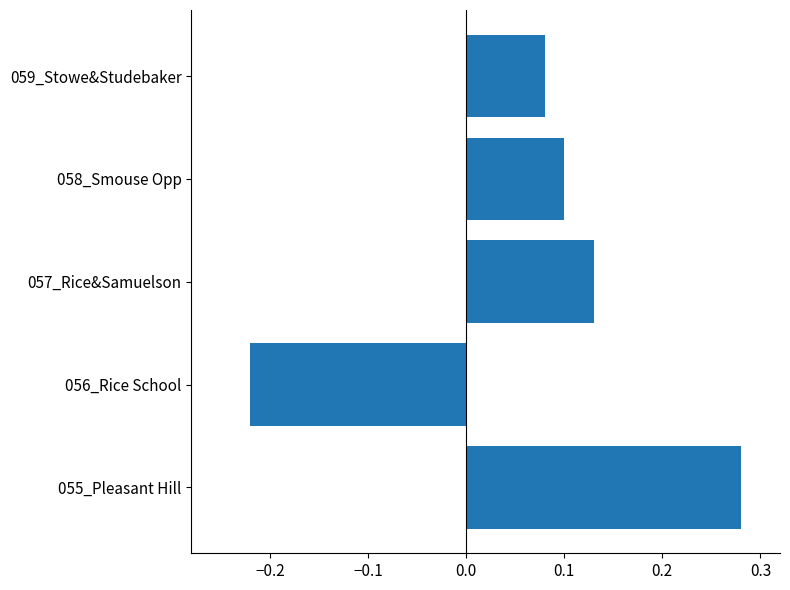

How many values are between 0 and 1?

4